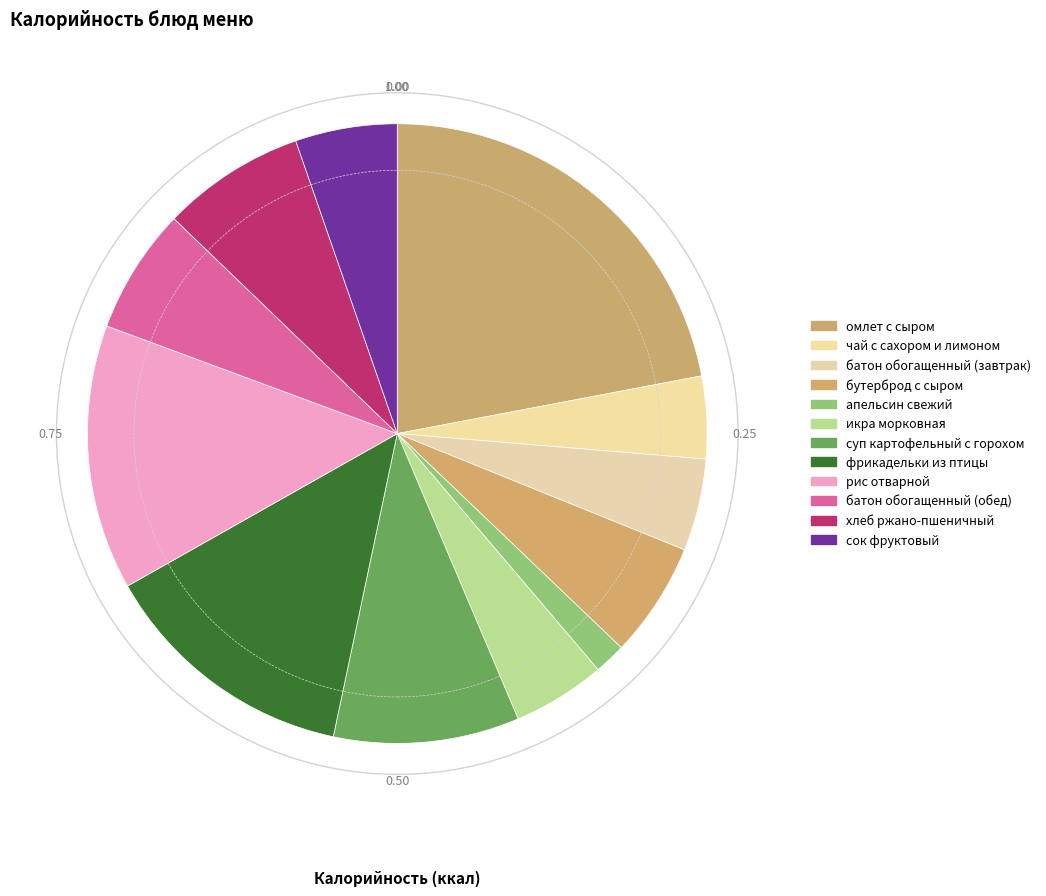

What percentage is NOT represented by рис отварной?

86.2%